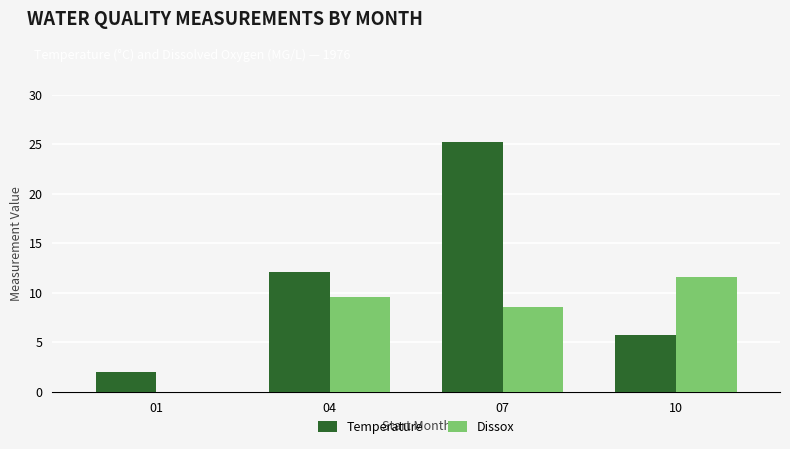

Which series has the largest total across all categories?

Temperature